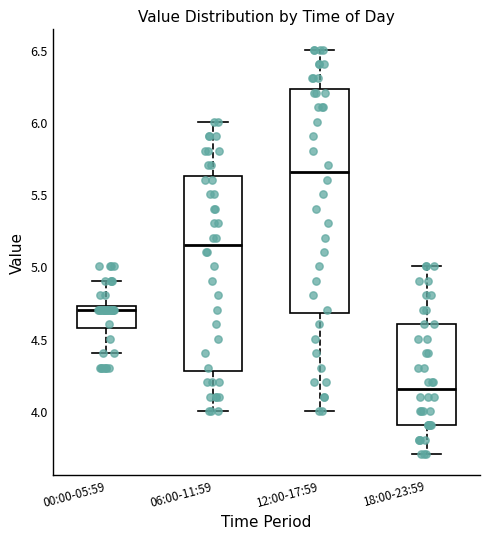

Which box is the tallest, from its lower edge to its upper edge?

12:00-17:59